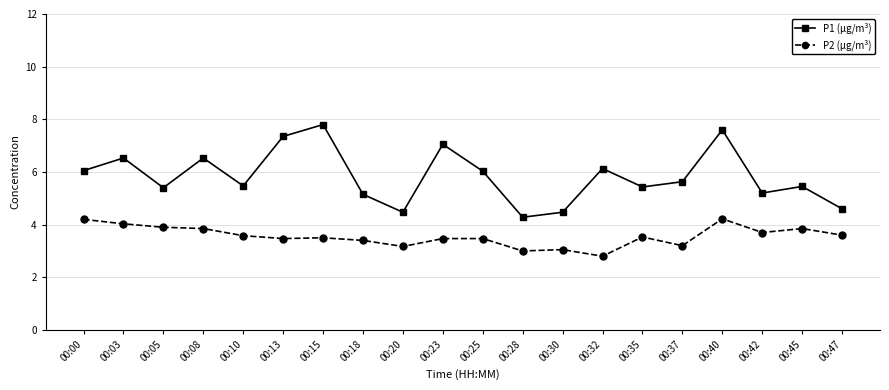

Which series changed the most between 00:00 and 00:03?

P1 (µg/m³)